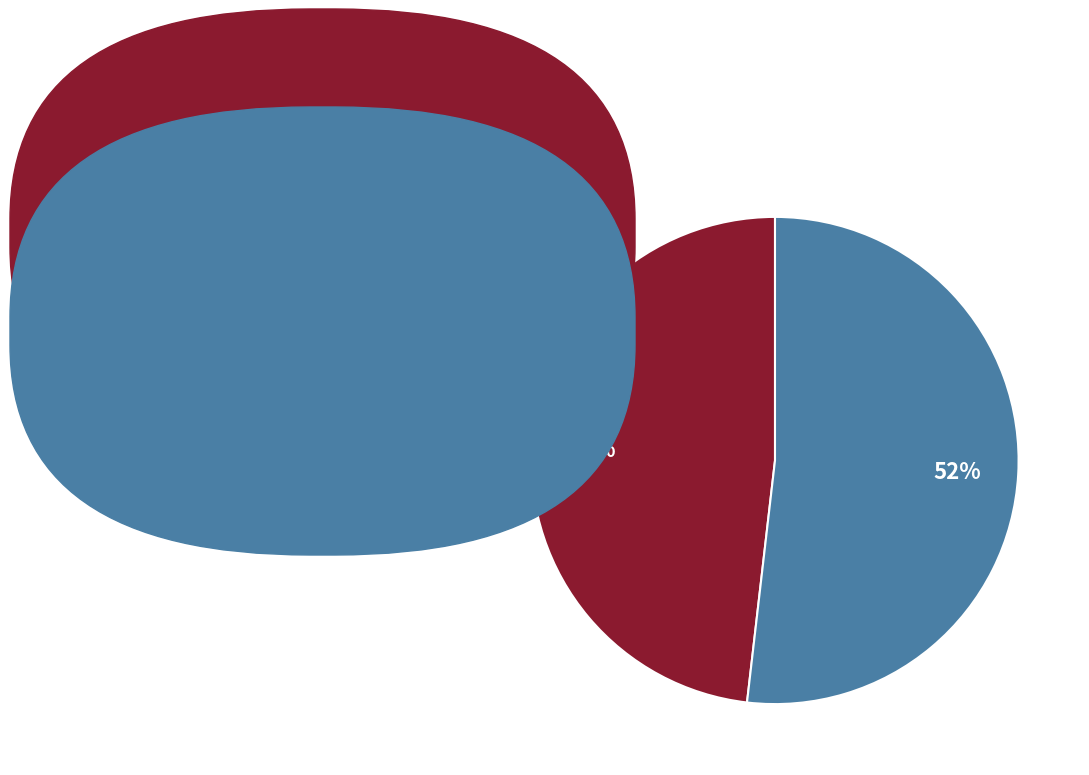

Is there a majority slice in this chart?

Yes